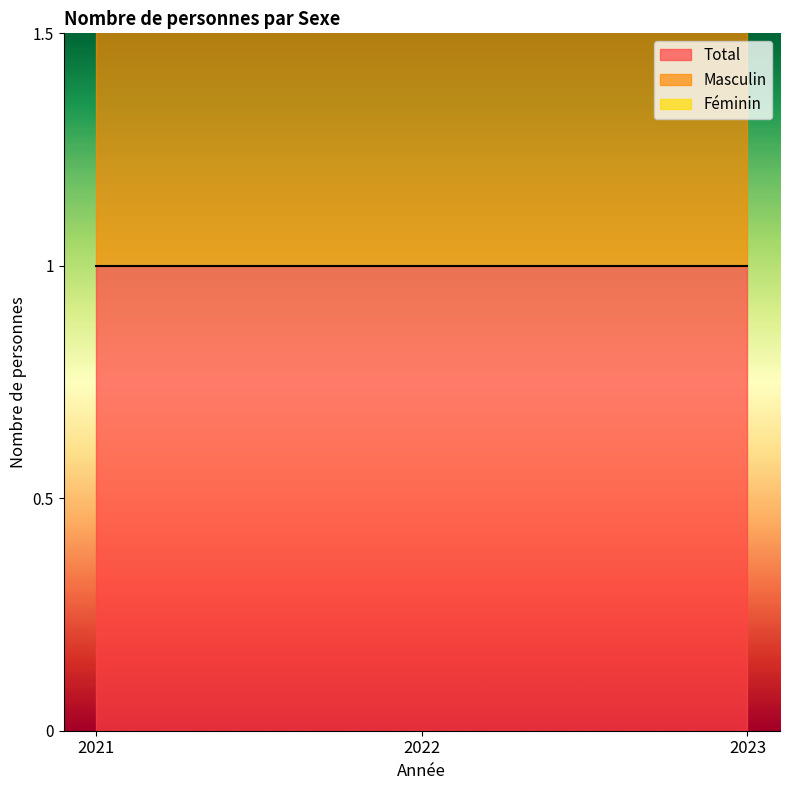

What is the spread (max minus min) of values at 2021?

1